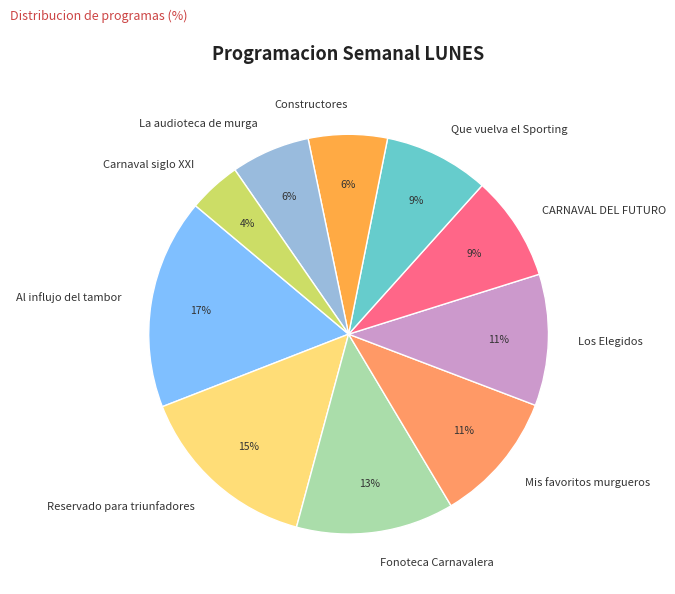

Combined, do Fonoteca Carnavalera and Constructores account for over 50%?

No